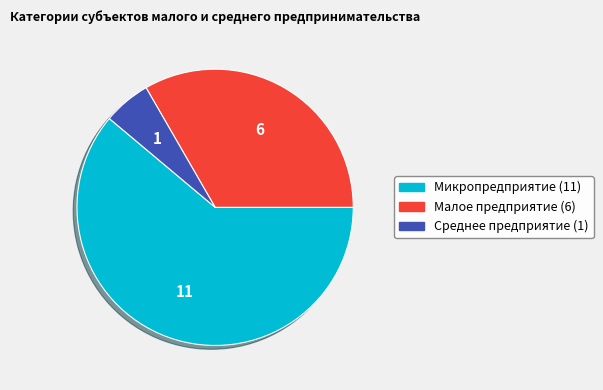

Approximately how many times larger is the value at Малое предприятие compared to Микропредприятие?

0.5